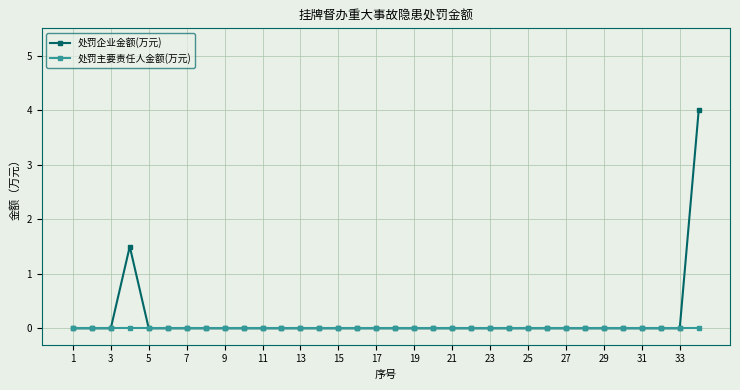

Rank the series by their maximum value, from highest to lowest.

处罚企业金额(万元), 处罚主要责任人金额(万元)